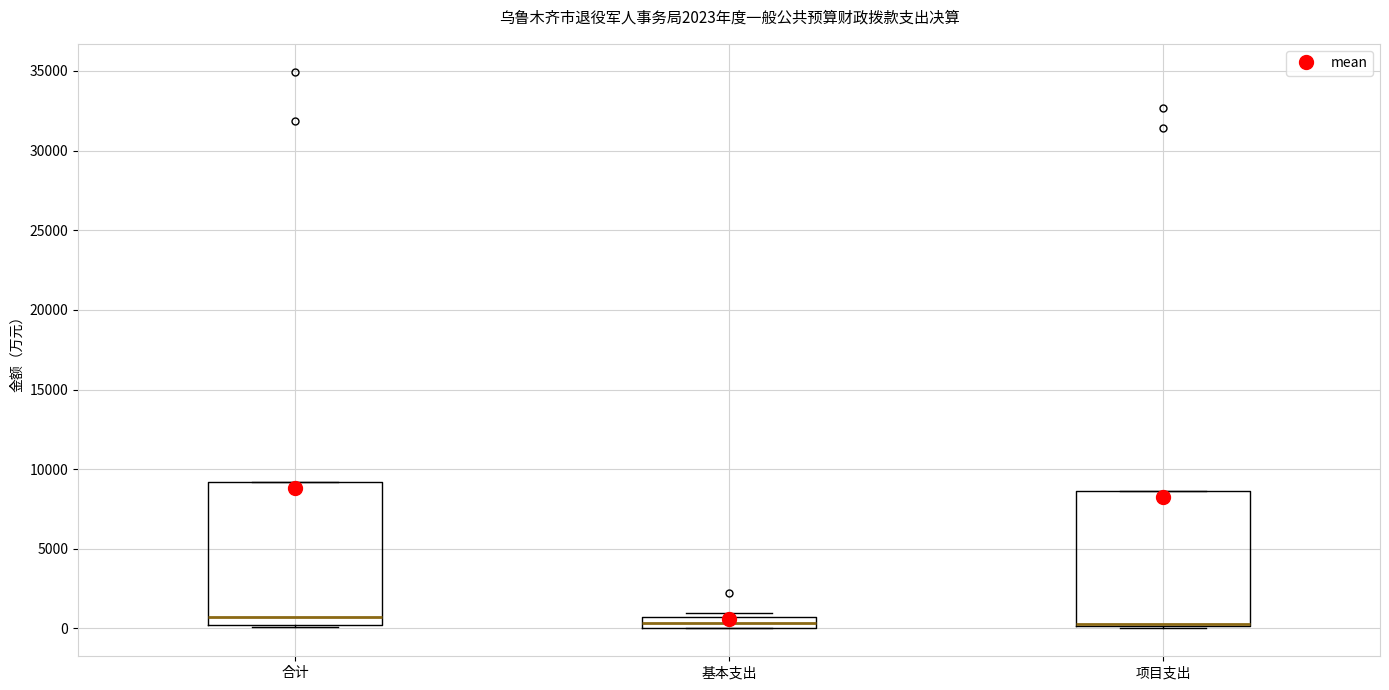

Comparing the boxes themselves (not the whiskers), which one is the tallest?

合计